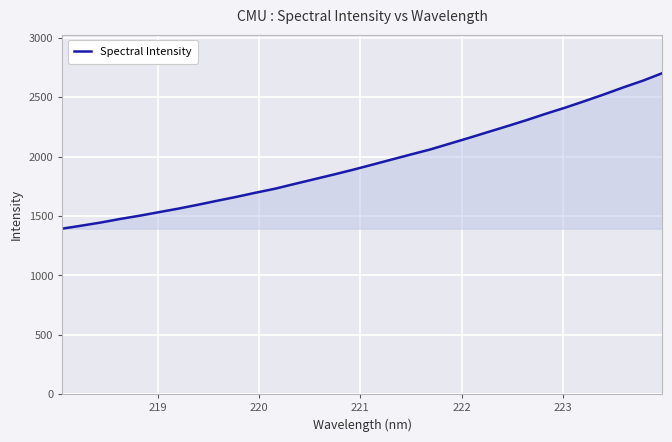

What is the difference between the maximum and minimum values?

1308.5